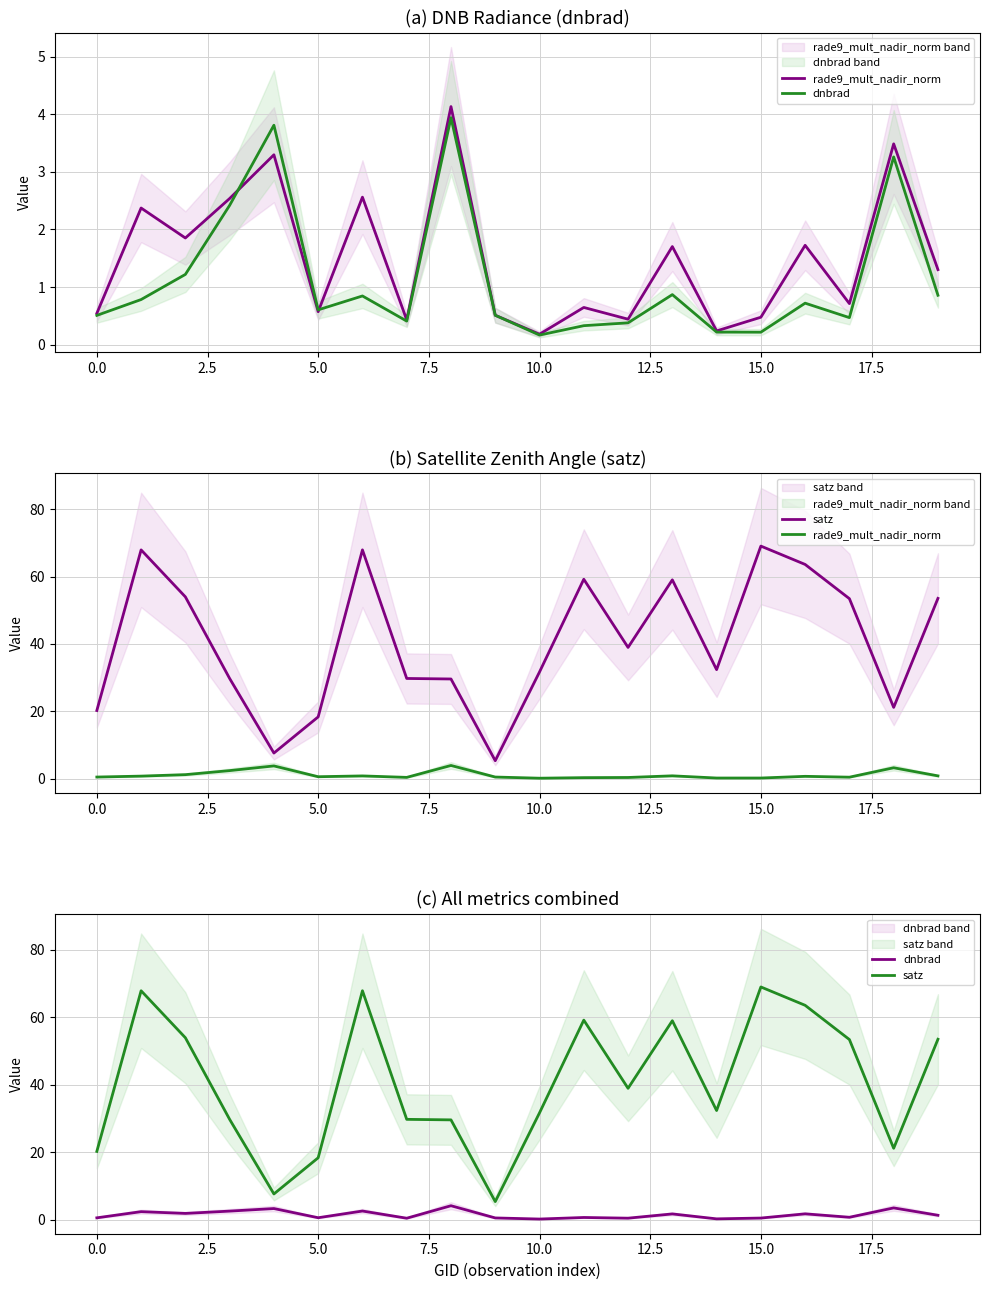

How many lines are shown in the chart?

3